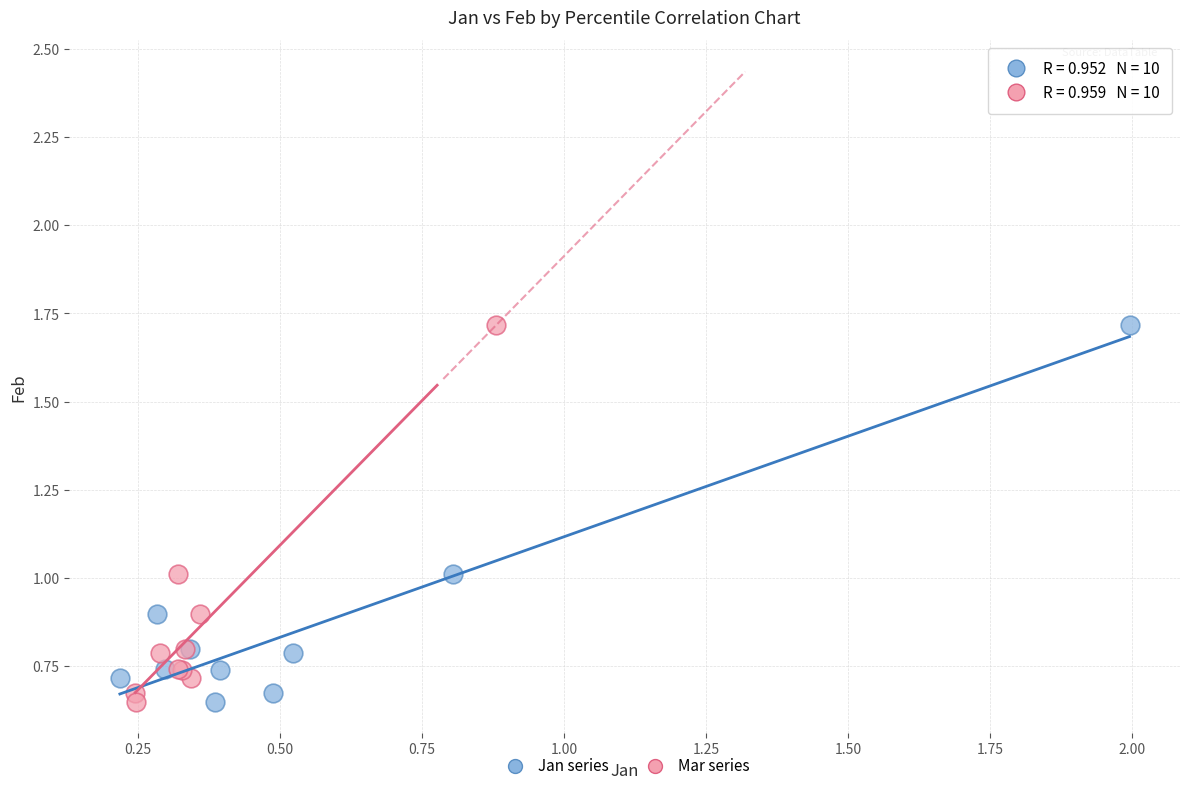

What are all the series names shown in the legend?

Jan series, Mar series